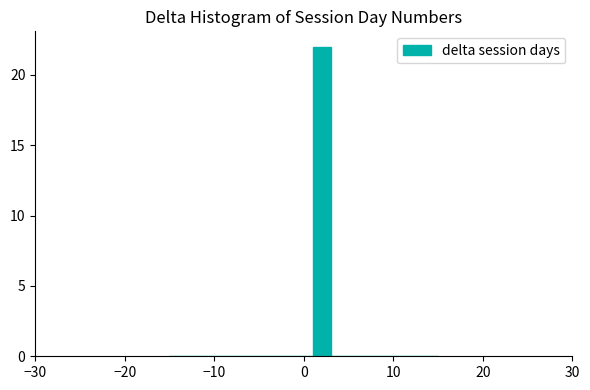

Around what value on the x-axis is the tallest bar? Give the approximate position of its centre, as read against the axis.

2